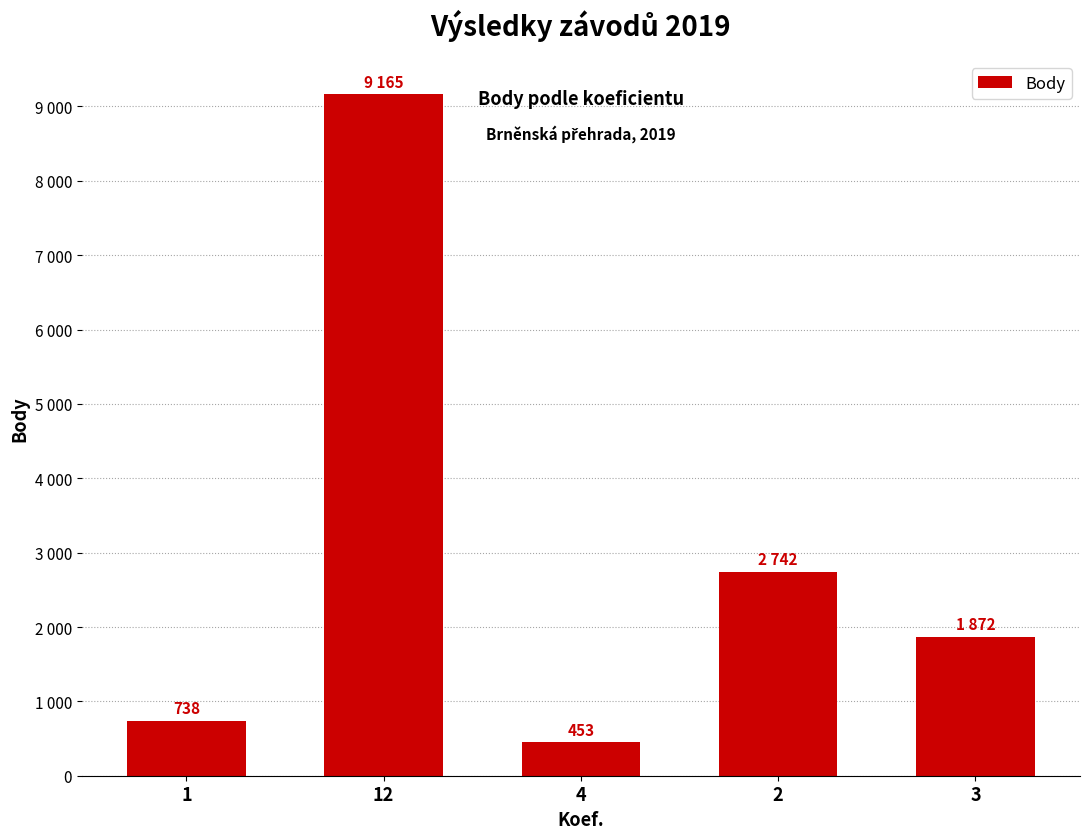

Which category has the lowest value across all series?

4